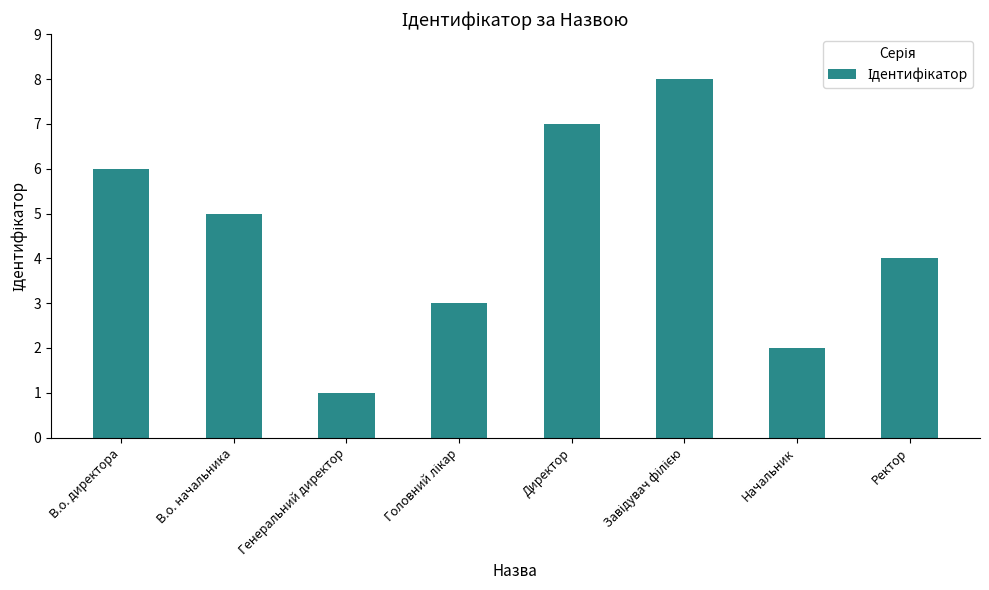

Read the value at Начальник.

2